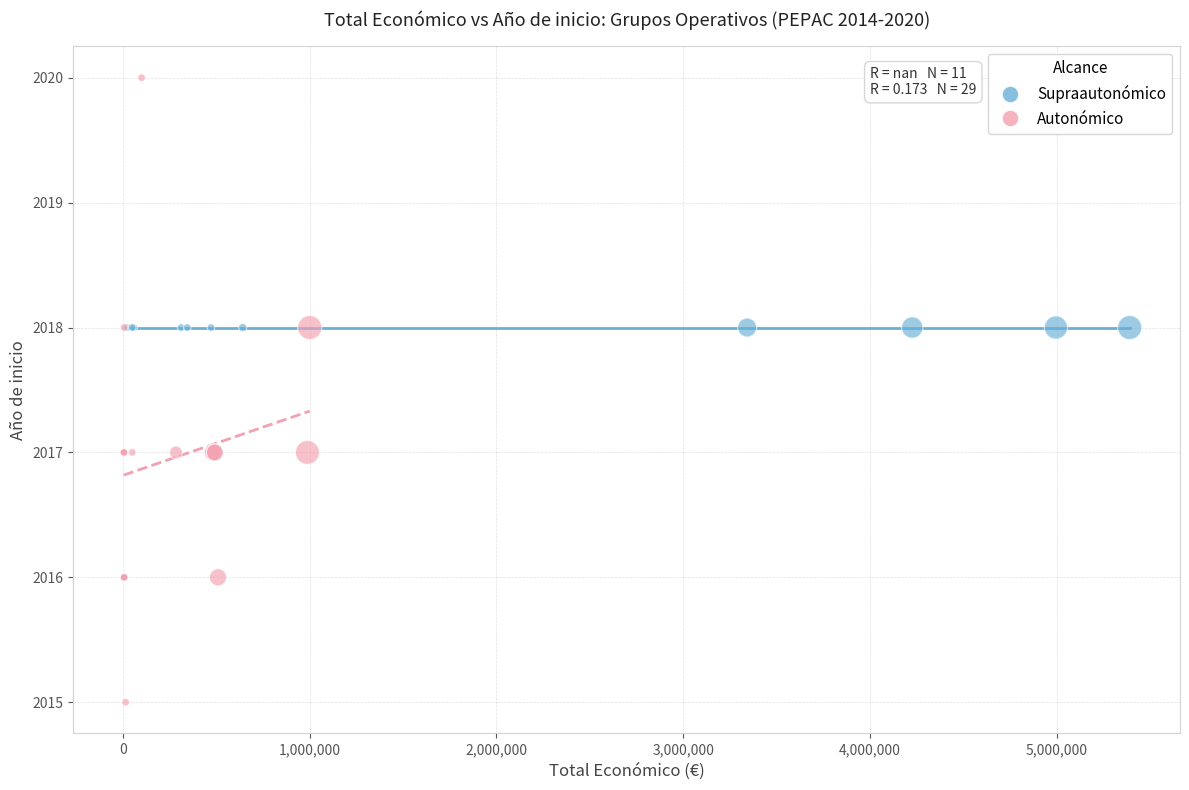

Which series contains the highest Y value?

Autonómico